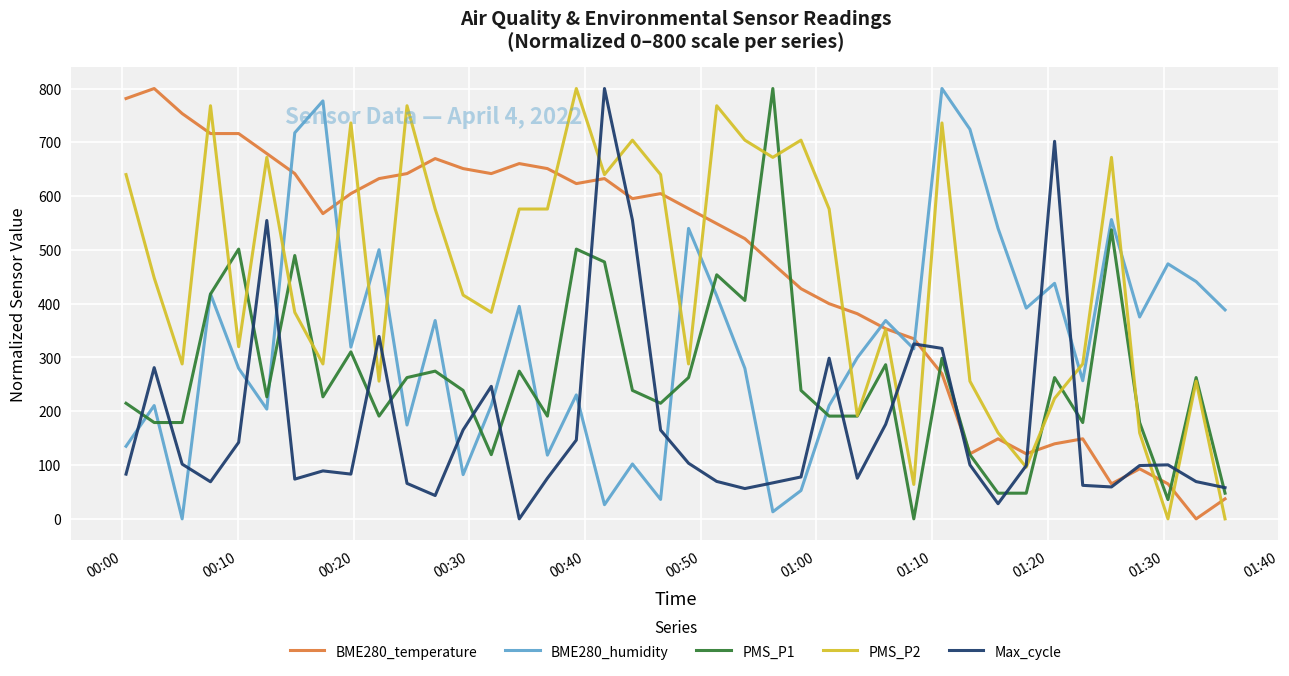

What is the maximum value for PMS_P2?

800.0